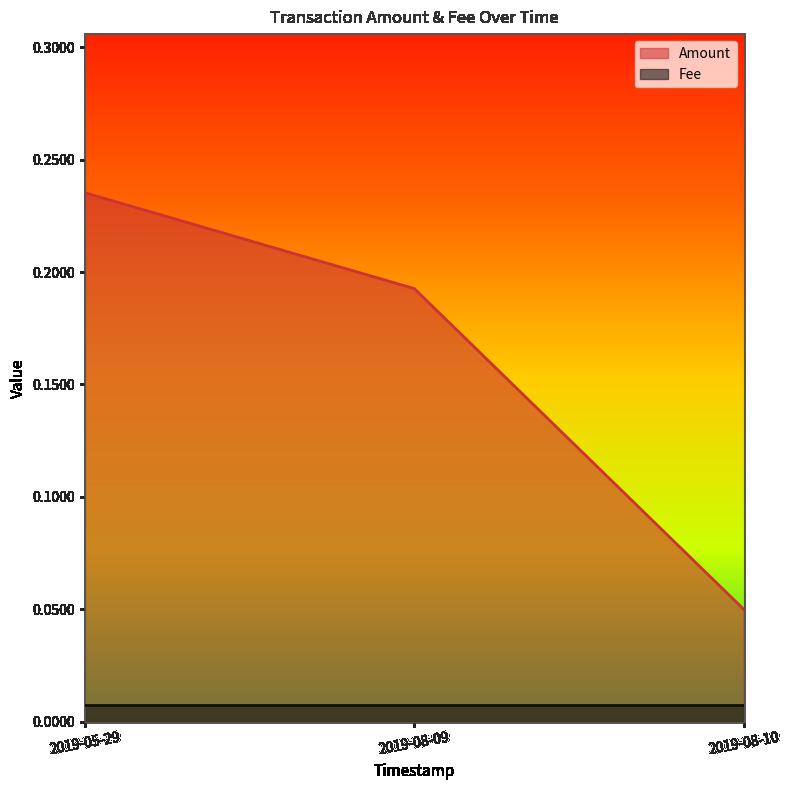

How many lines are shown in the chart?

2